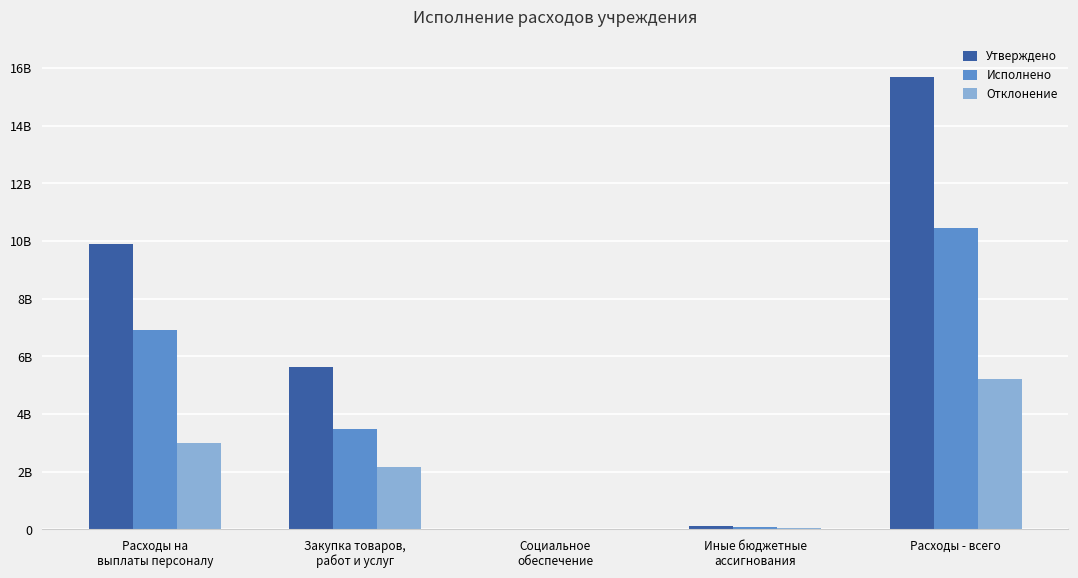

What is the sum of all Утверждено values?

31369969013.1